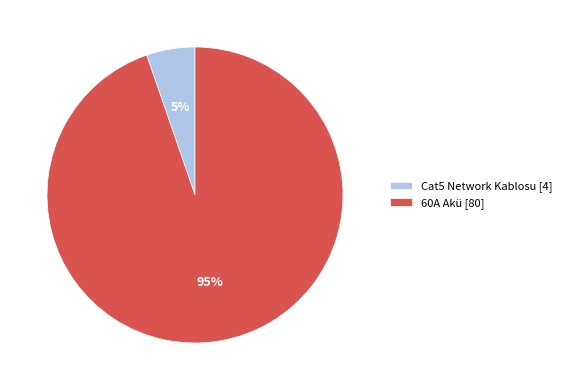

How many segments does this pie chart have?

2